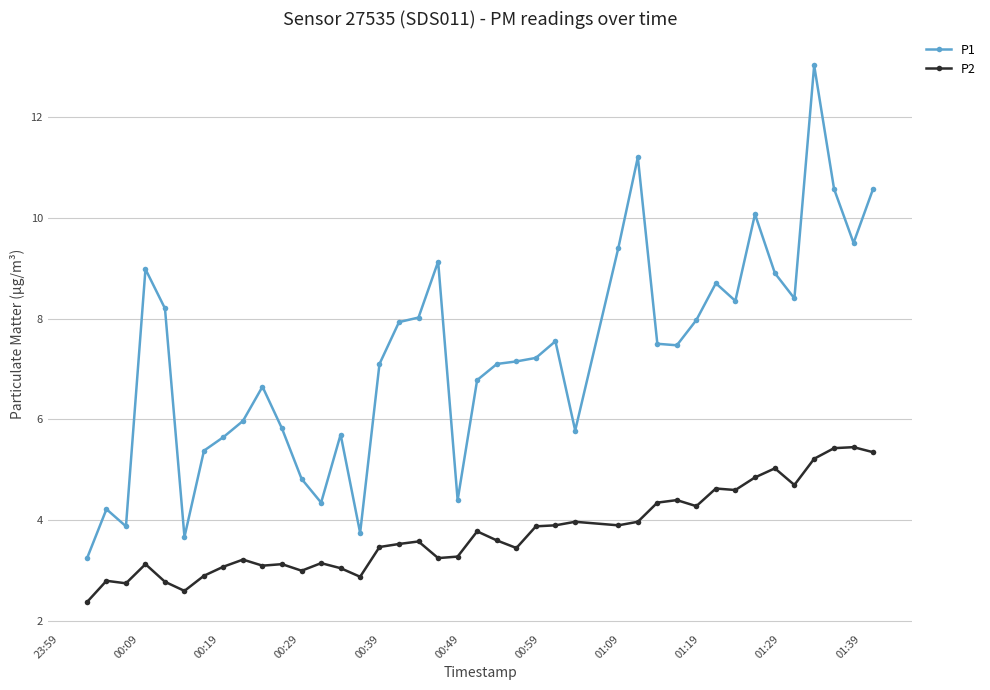

What is the value of the P1 point at the 3rd from the left?

3.9